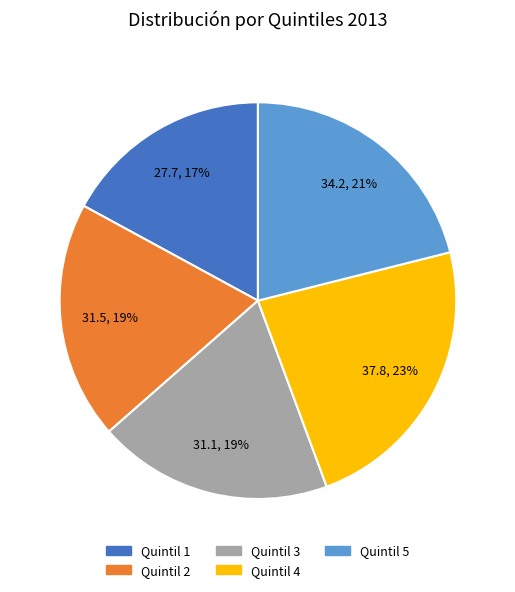

Which category has the smallest portion of the pie?

Quintil 1